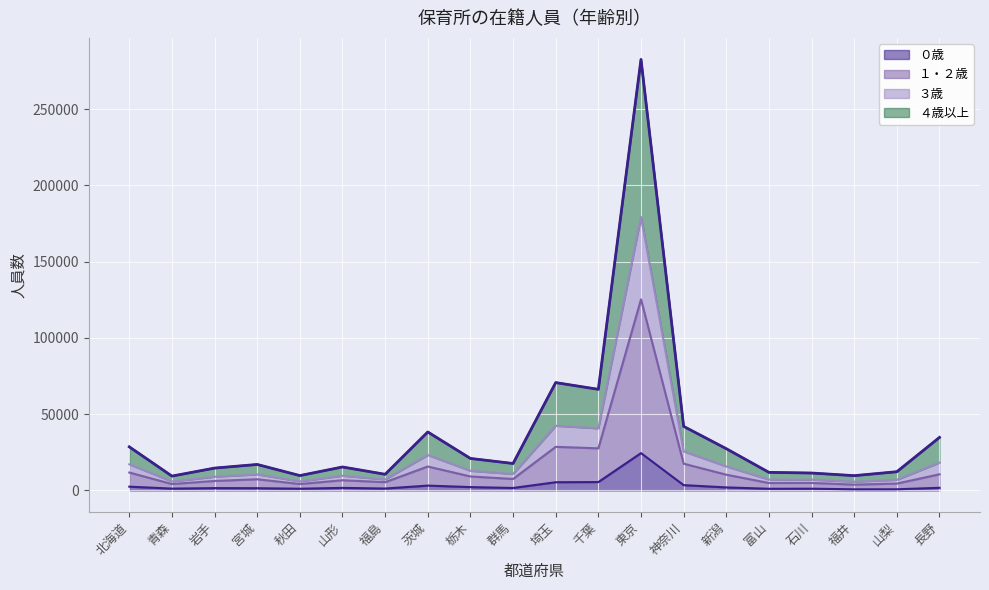

At which category is the sum across all series the highest?

東京